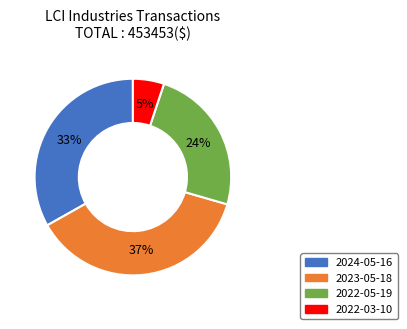

How many segments does this pie chart have?

4